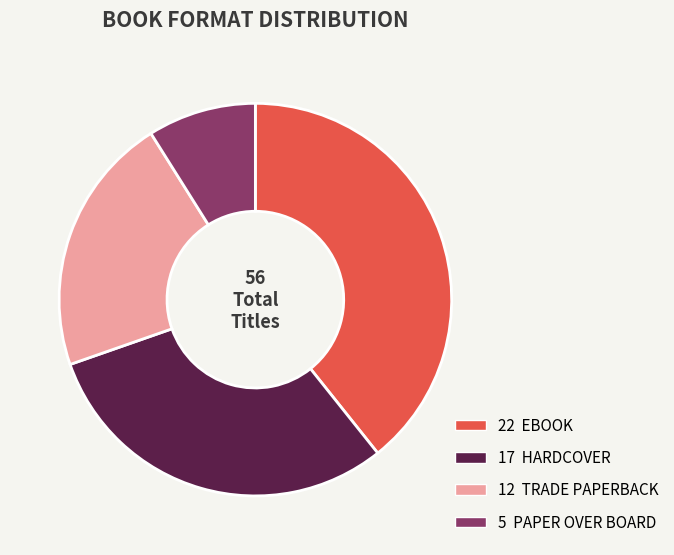

Is there a majority slice in this chart?

No